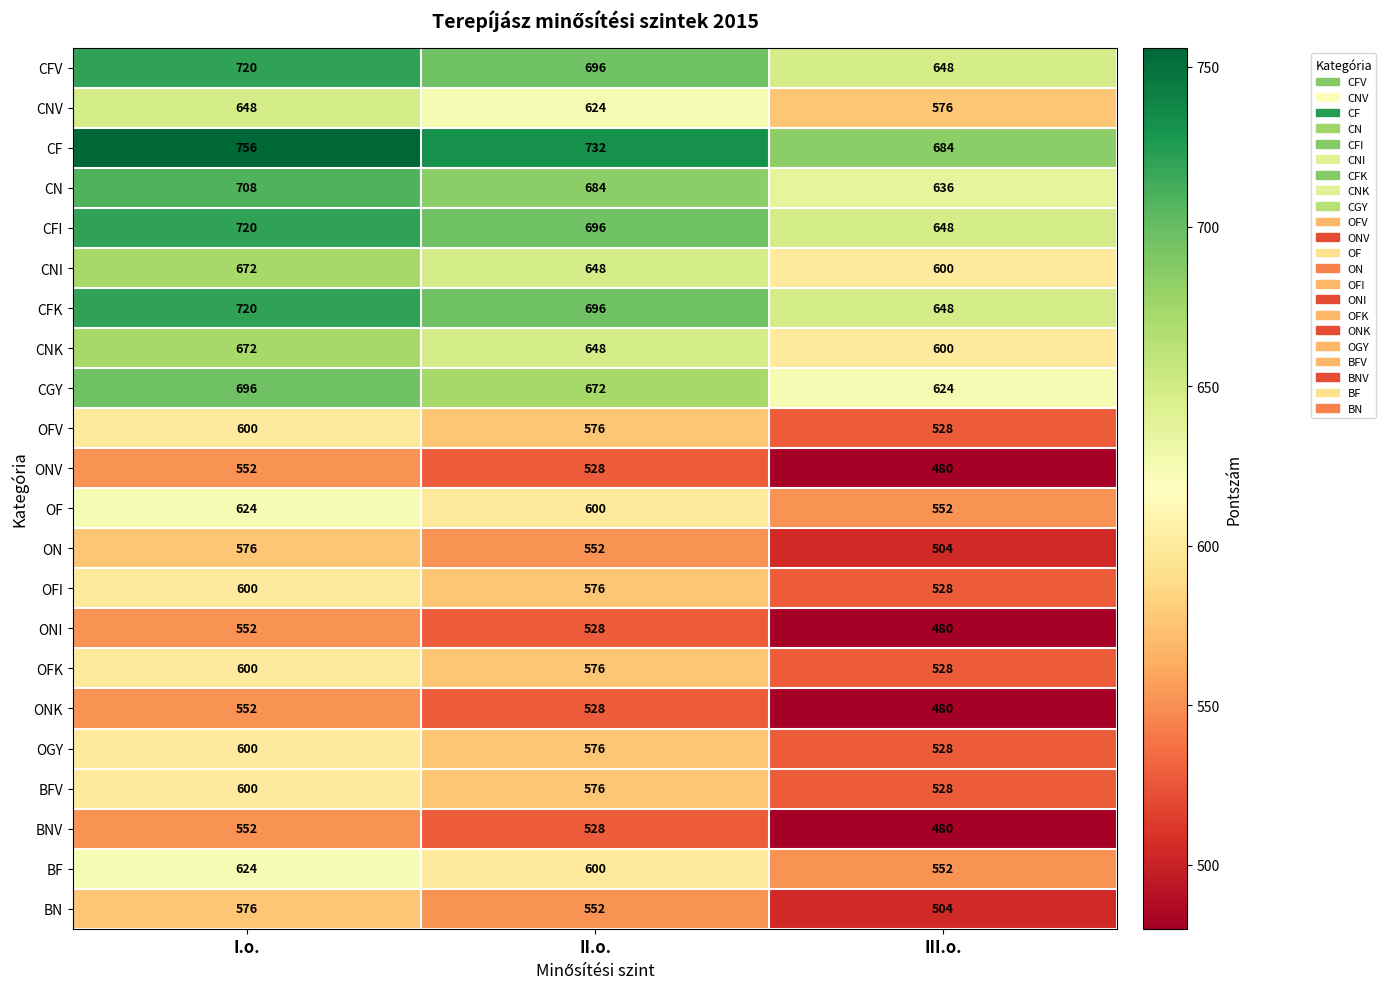

What is the maximum value shown in the chart?

756